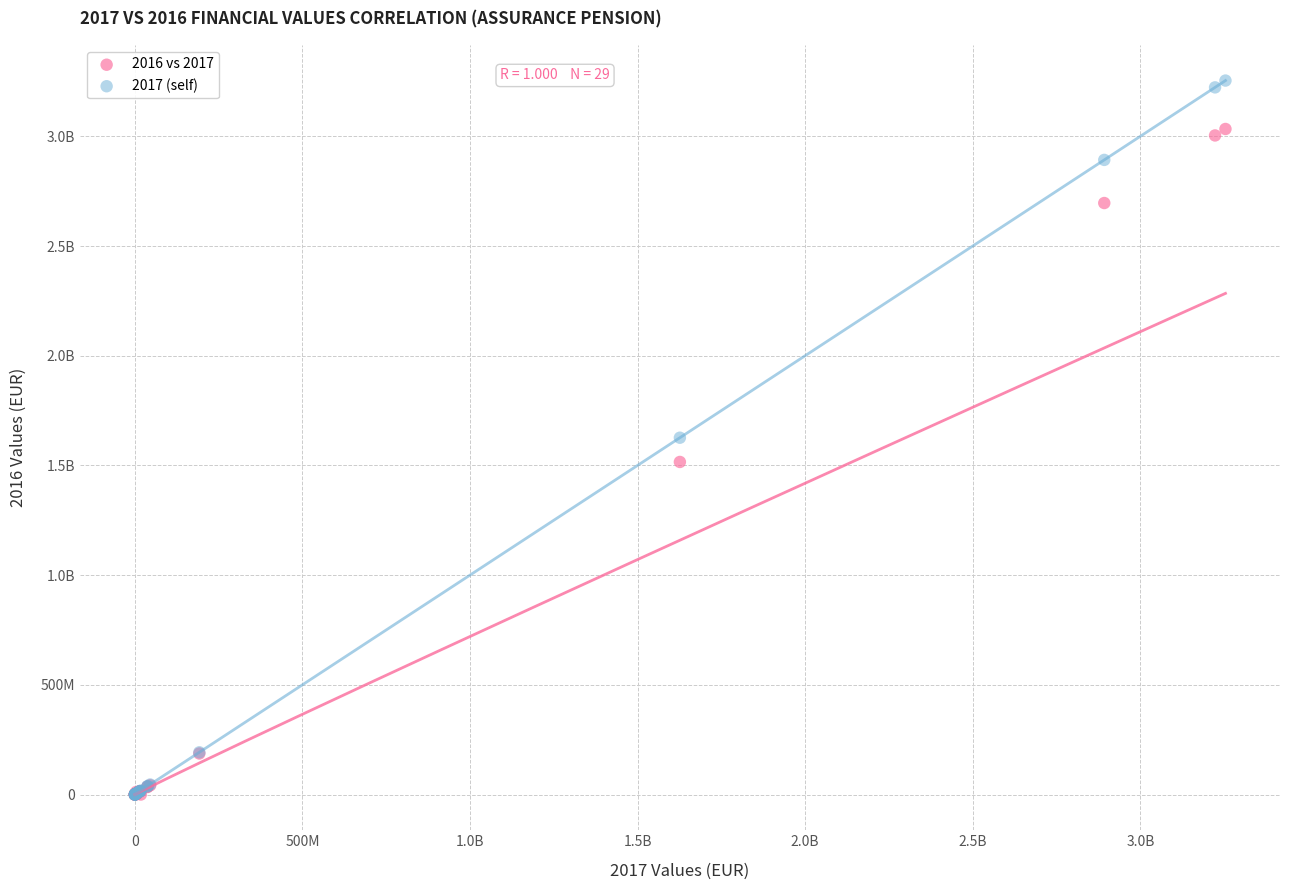

What are all the series names shown in the legend?

2016 vs 2017, 2017 (self)